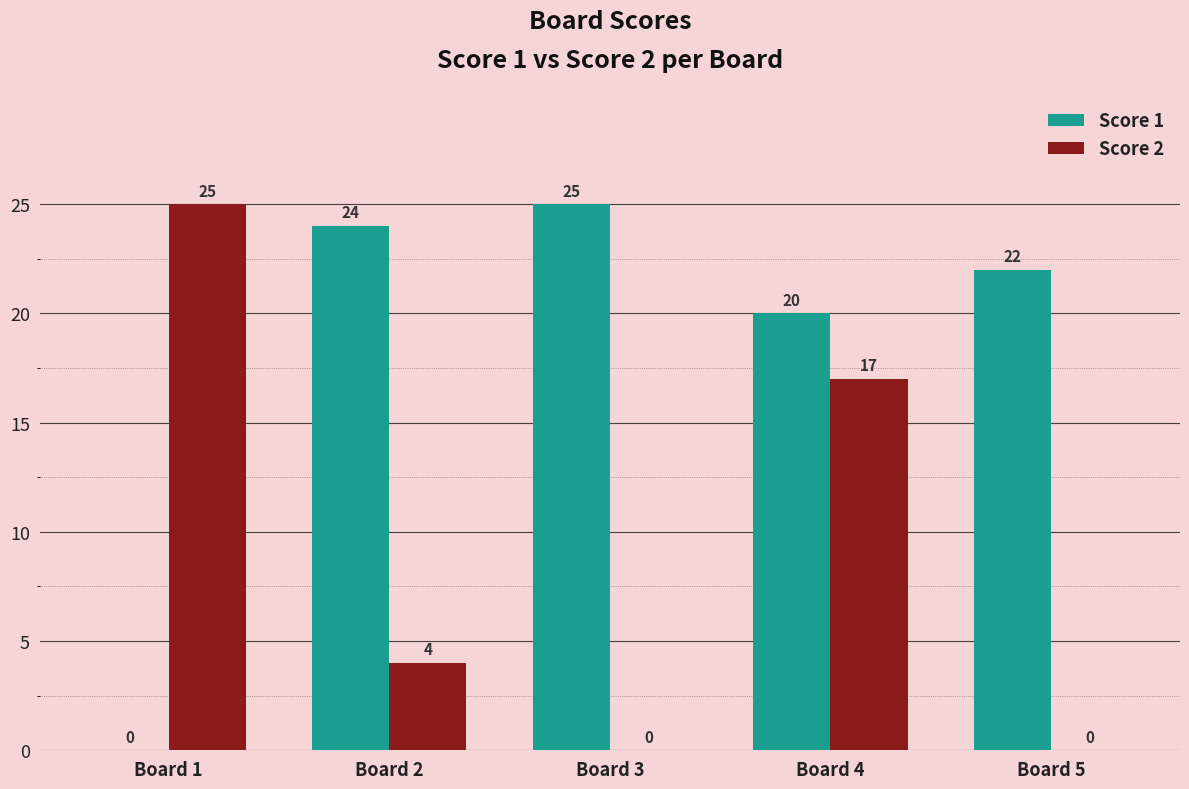

At which category is the sum across all series the highest?

Board 4